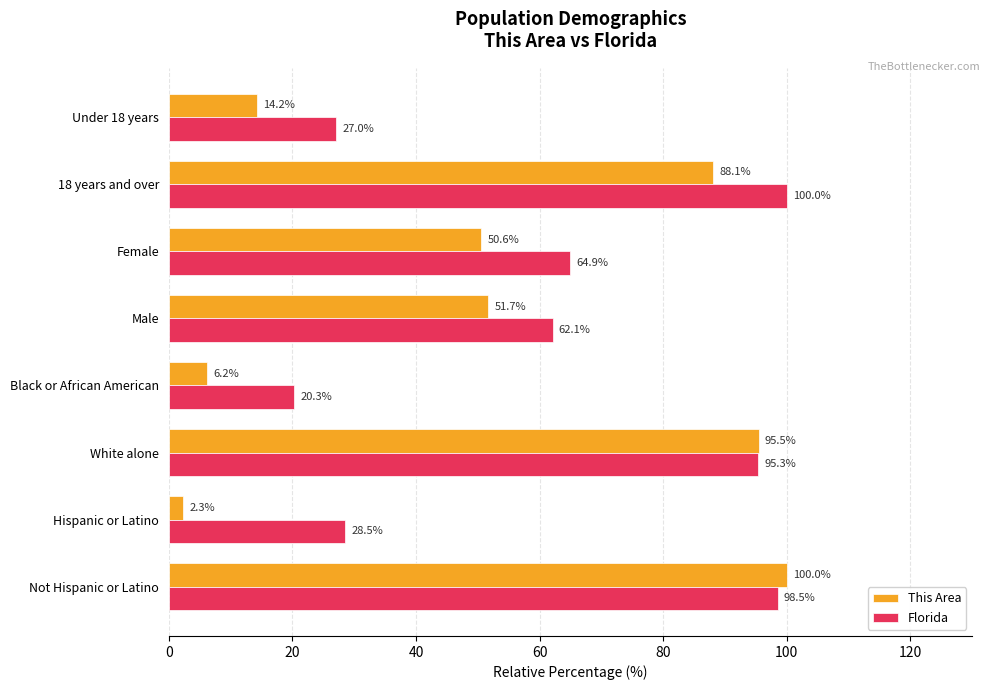

What are all the series names shown in the legend?

This Area, Florida